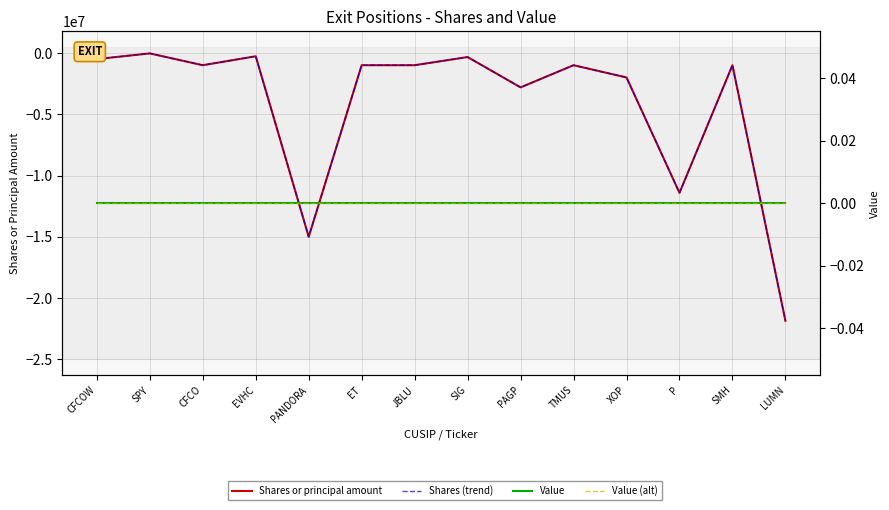

True or false: Shares or principal amount has a value of -460278 at SIG.

False